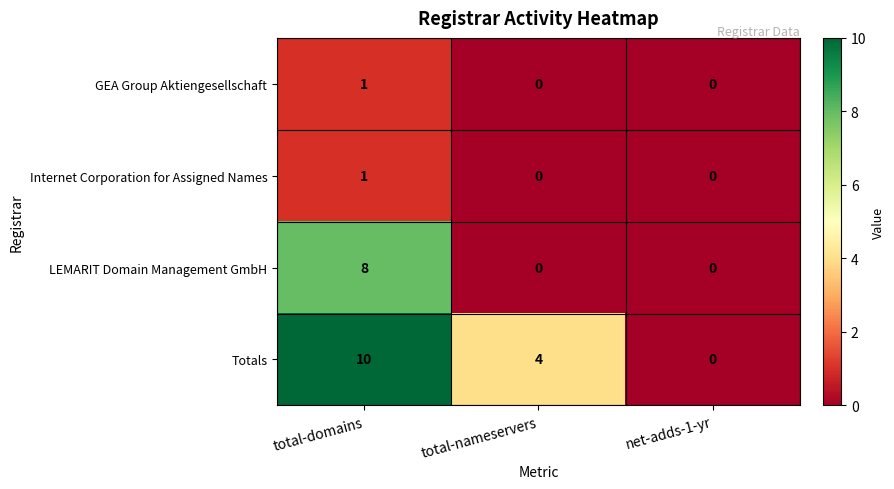

Which series has the largest total across all categories?

Totals